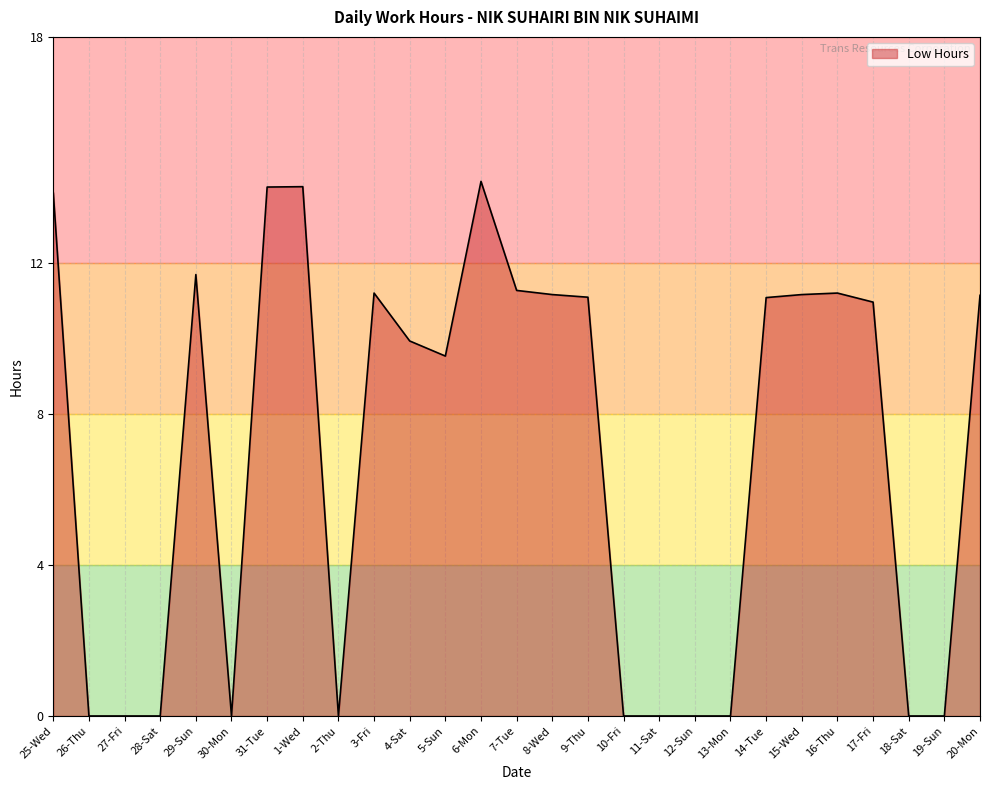

What is the sum of the values at 27-Fri and 8-Wed?

11.2